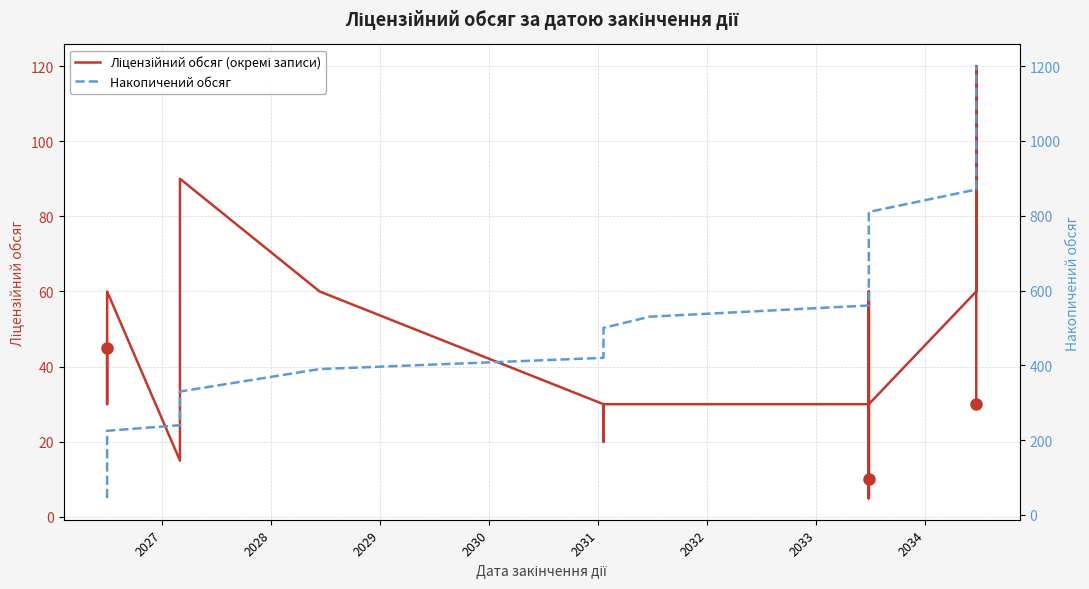

True or false: Накопичений обсяг and Ліцензійний обсяг (окремі записи) cross at least once.

False